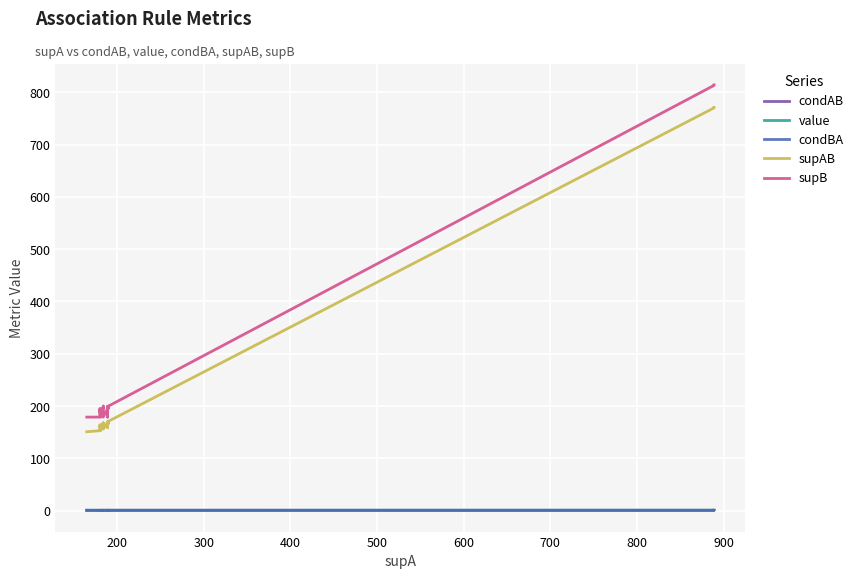

True or false: supB and condAB intersect in this chart.

False